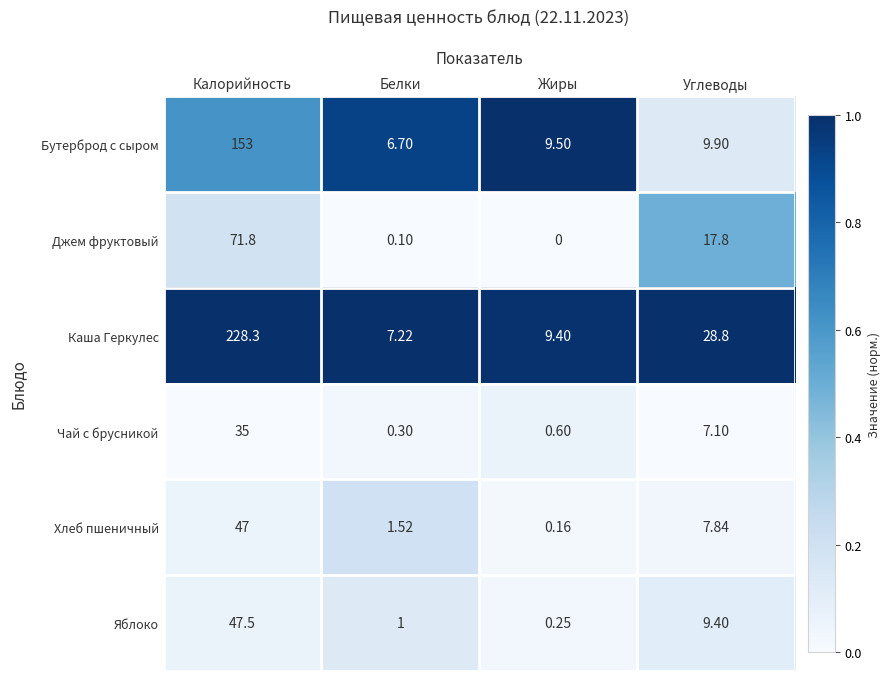

Which series has the largest total across all categories?

Каша Геркулес